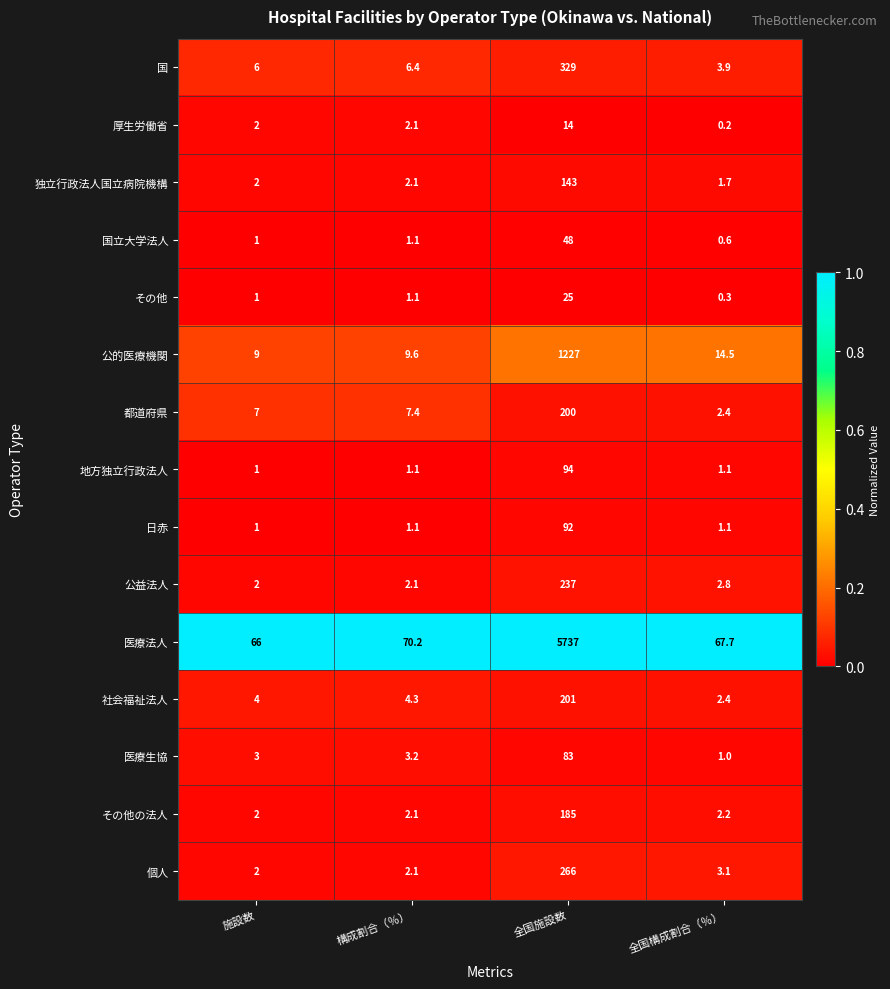

The value of 日赤 at 全国構成割合（％） is 1.1. True or false?

True